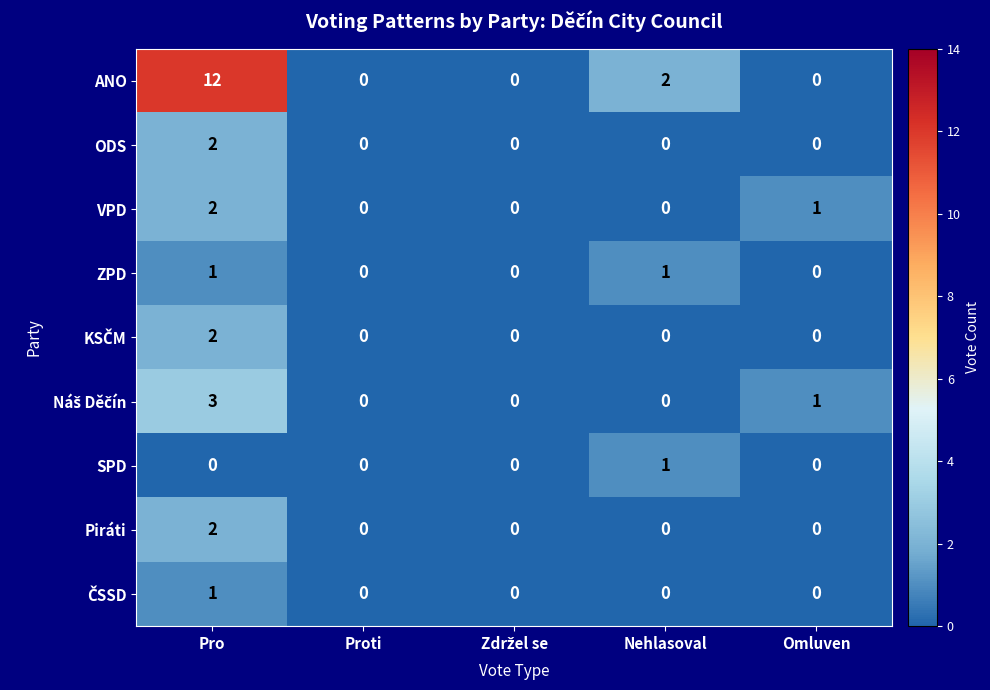

Count the number of data series in this chart.

9